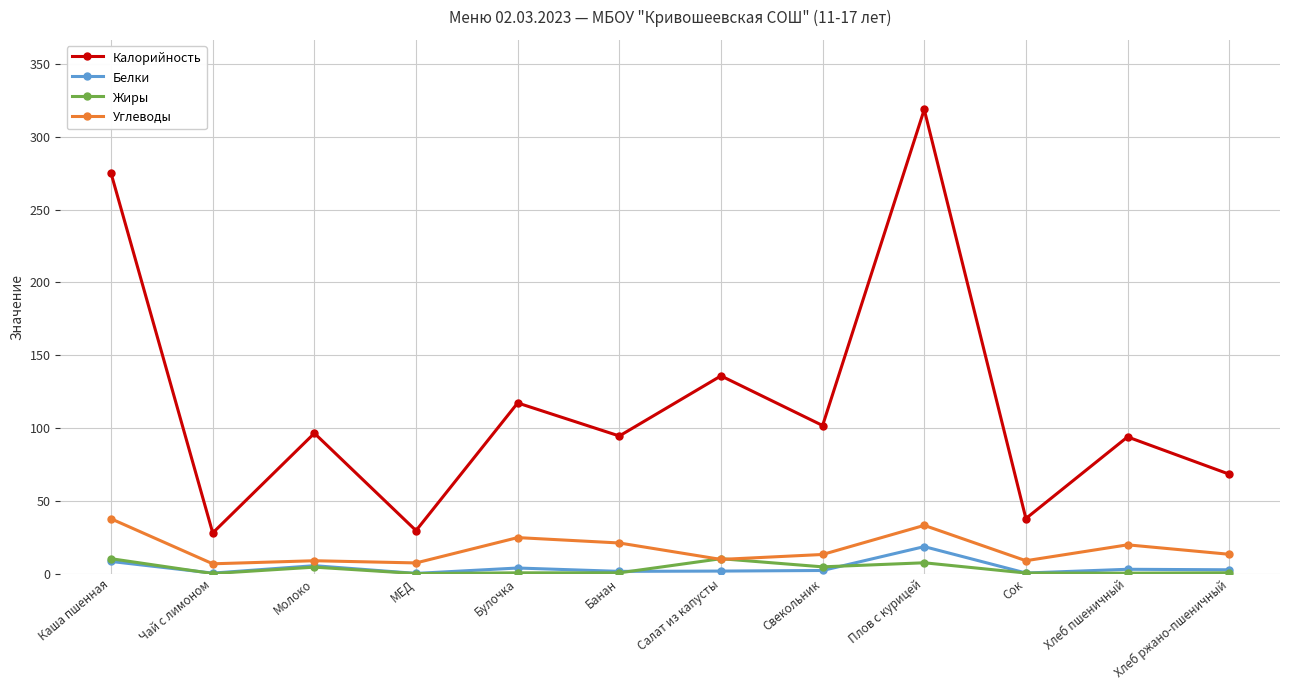

At which category does Жиры reach its first local peak?

Молоко